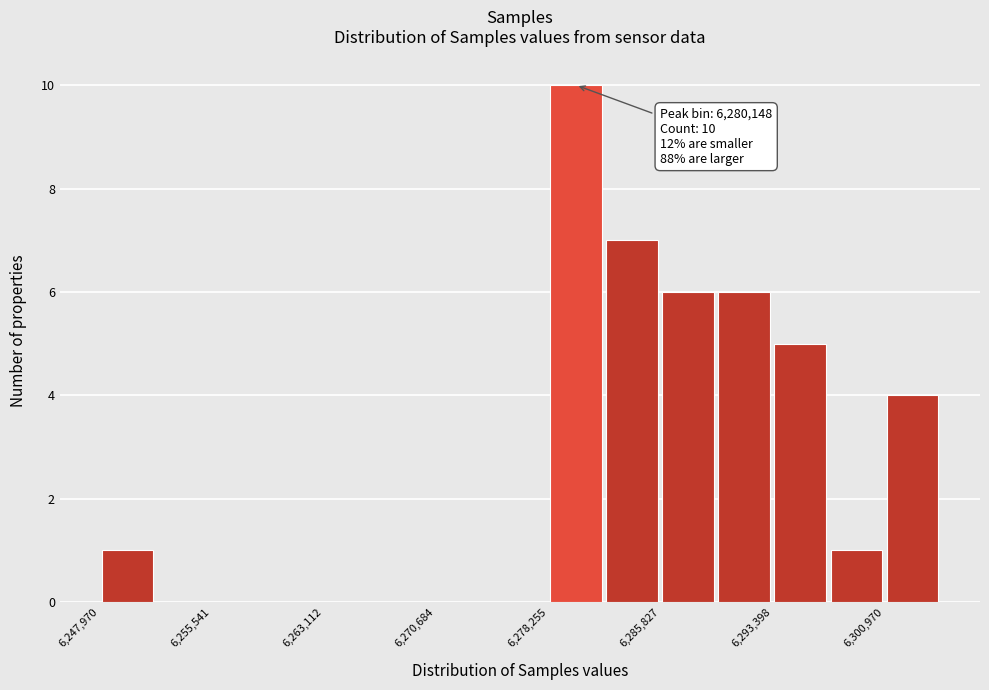

Read against the x-axis, roughly where is the centre of the tallest bar?

6280000